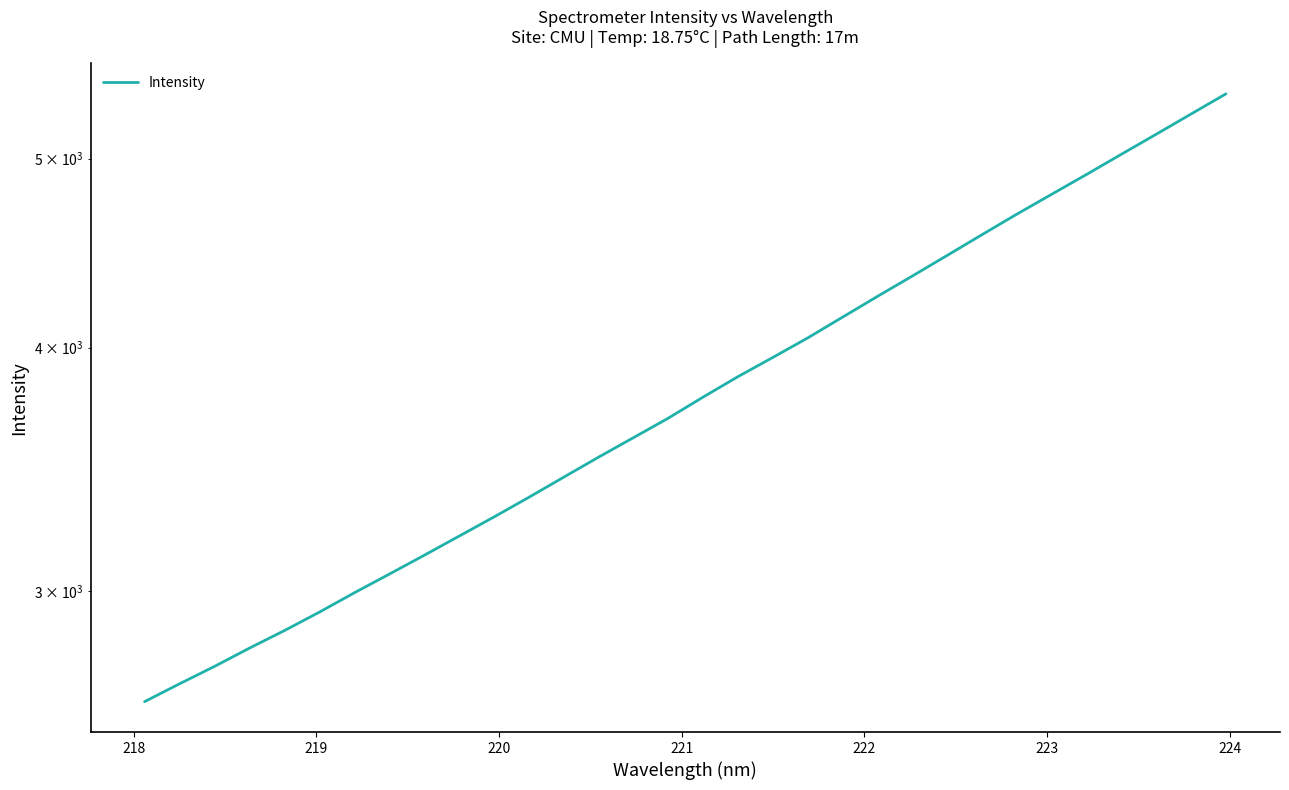

What is the value of the 4th point from the left?

2805.5